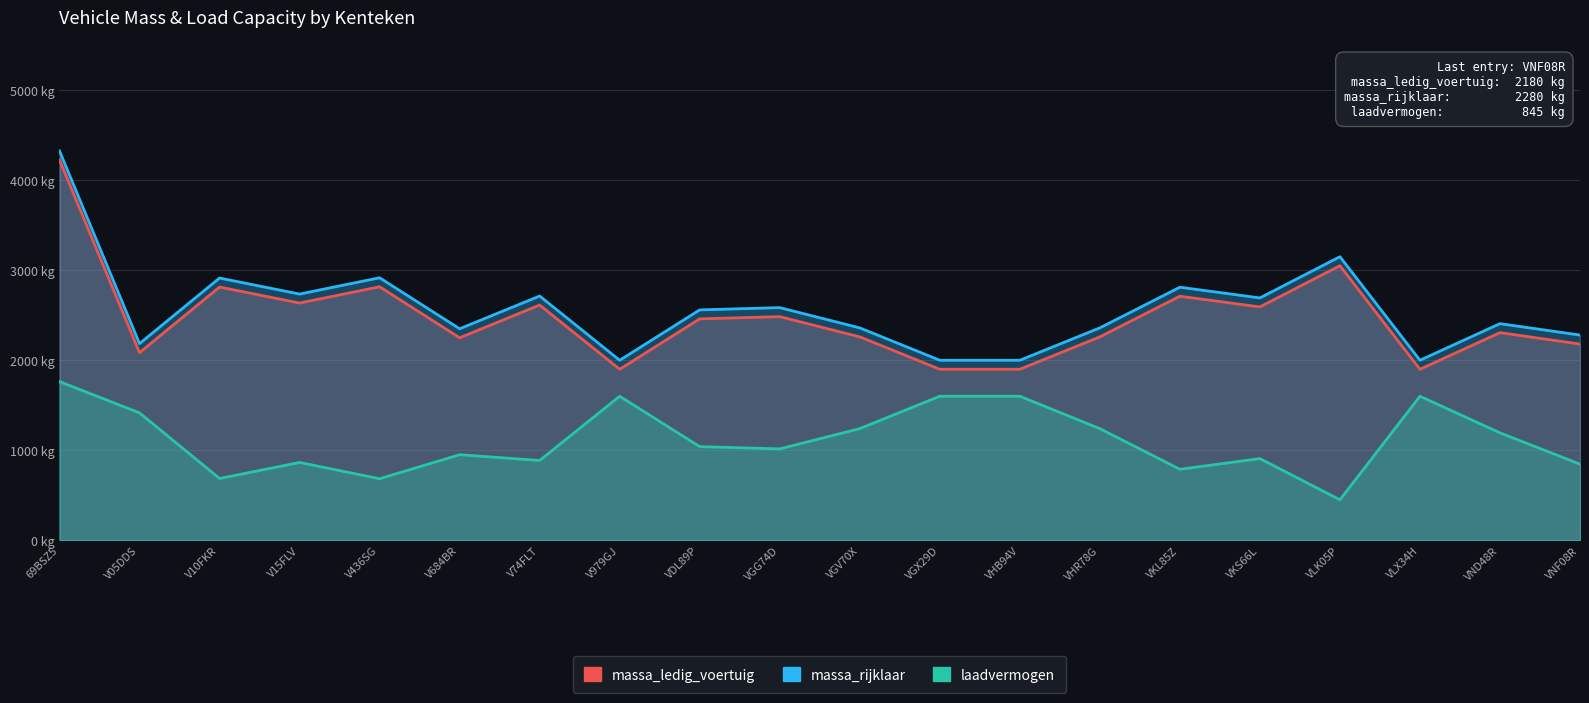

What position from the left is V10FKR?

3